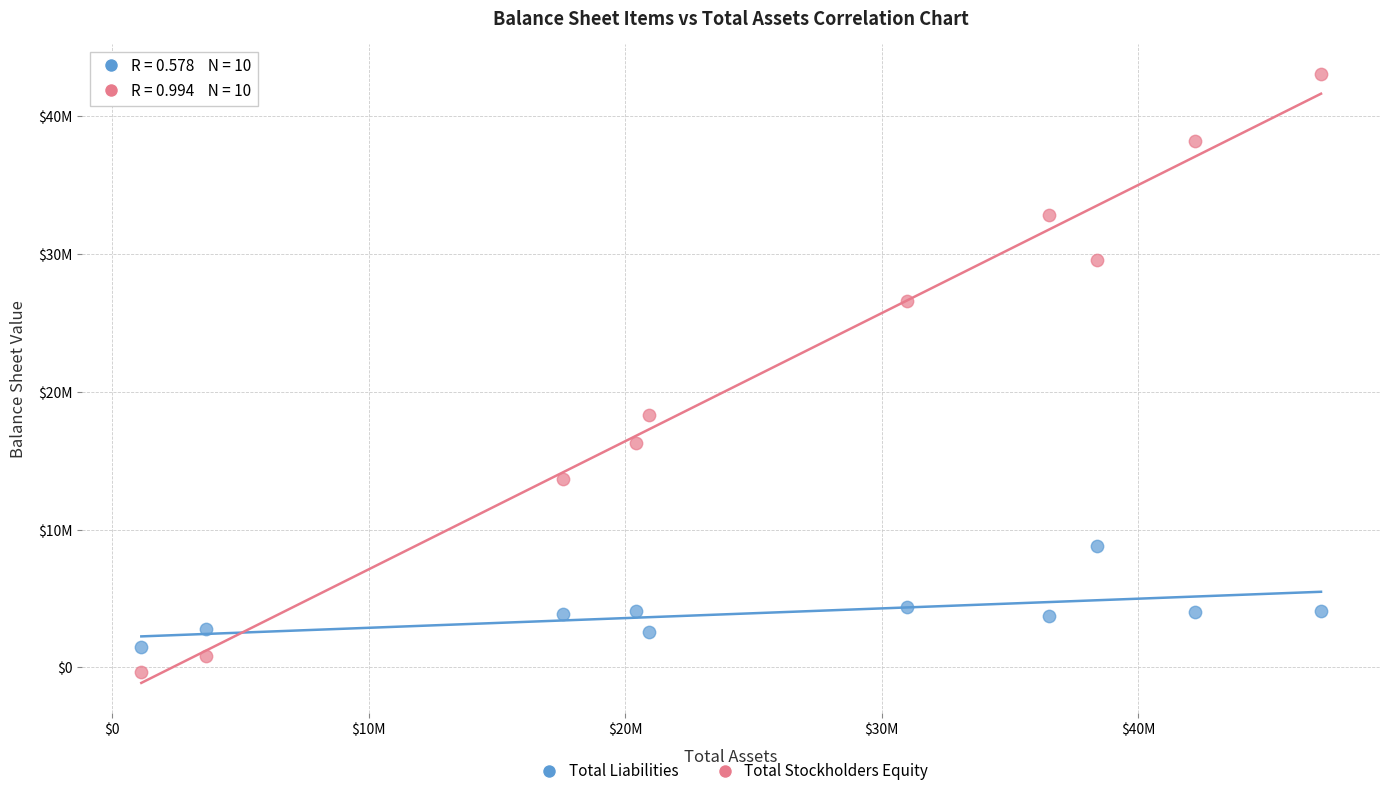

Which series contains the lowest Y value?

Total Stockholders Equity